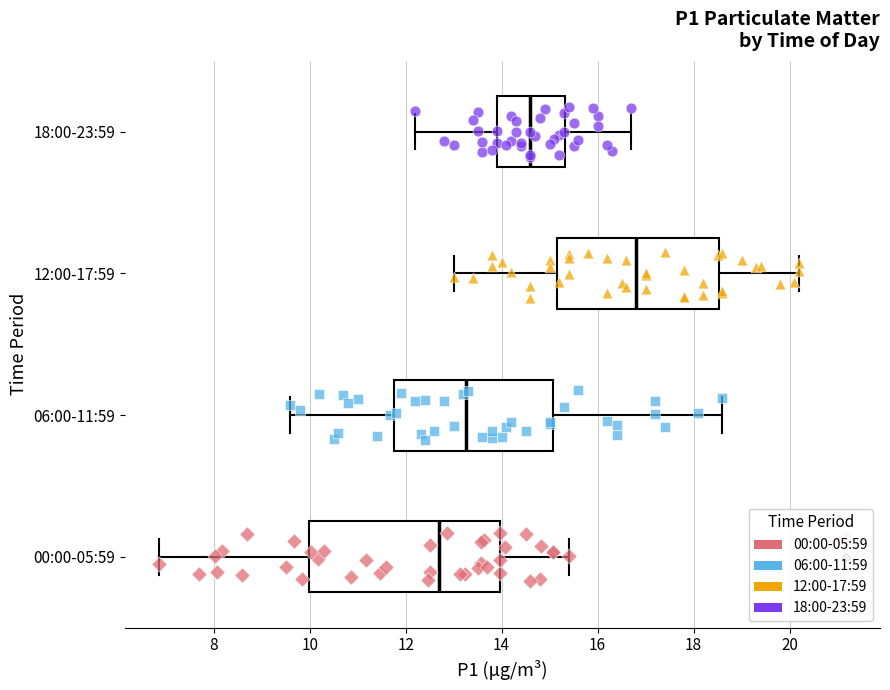

Where is the left edge of the box for 06:00-11:59 on the x-axis? The values are not printed on the chart, so give them approximately, as read against the axis.

11.8